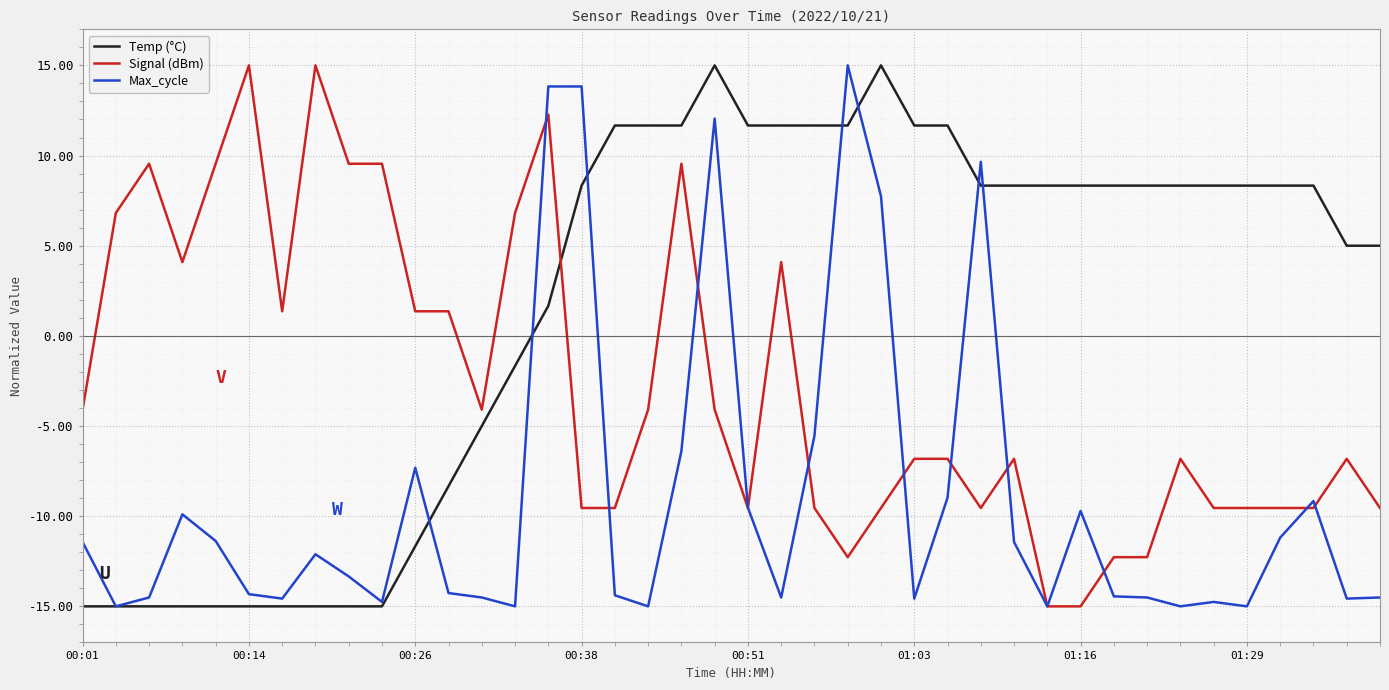

List the series in order of their overall mean, lowest first.

Max_cycle, Signal (dBm), Temp (°C)